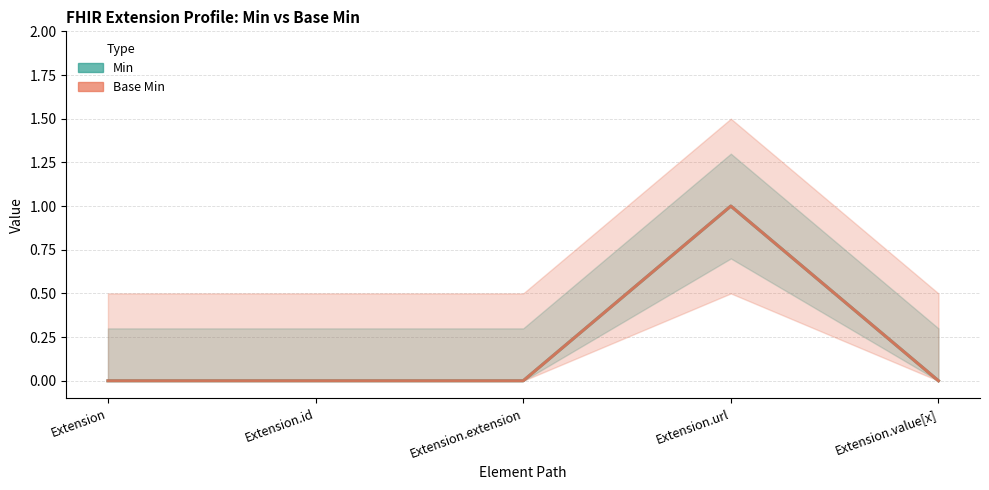

True or false: Min has a value of 1 at Extension.id.

False